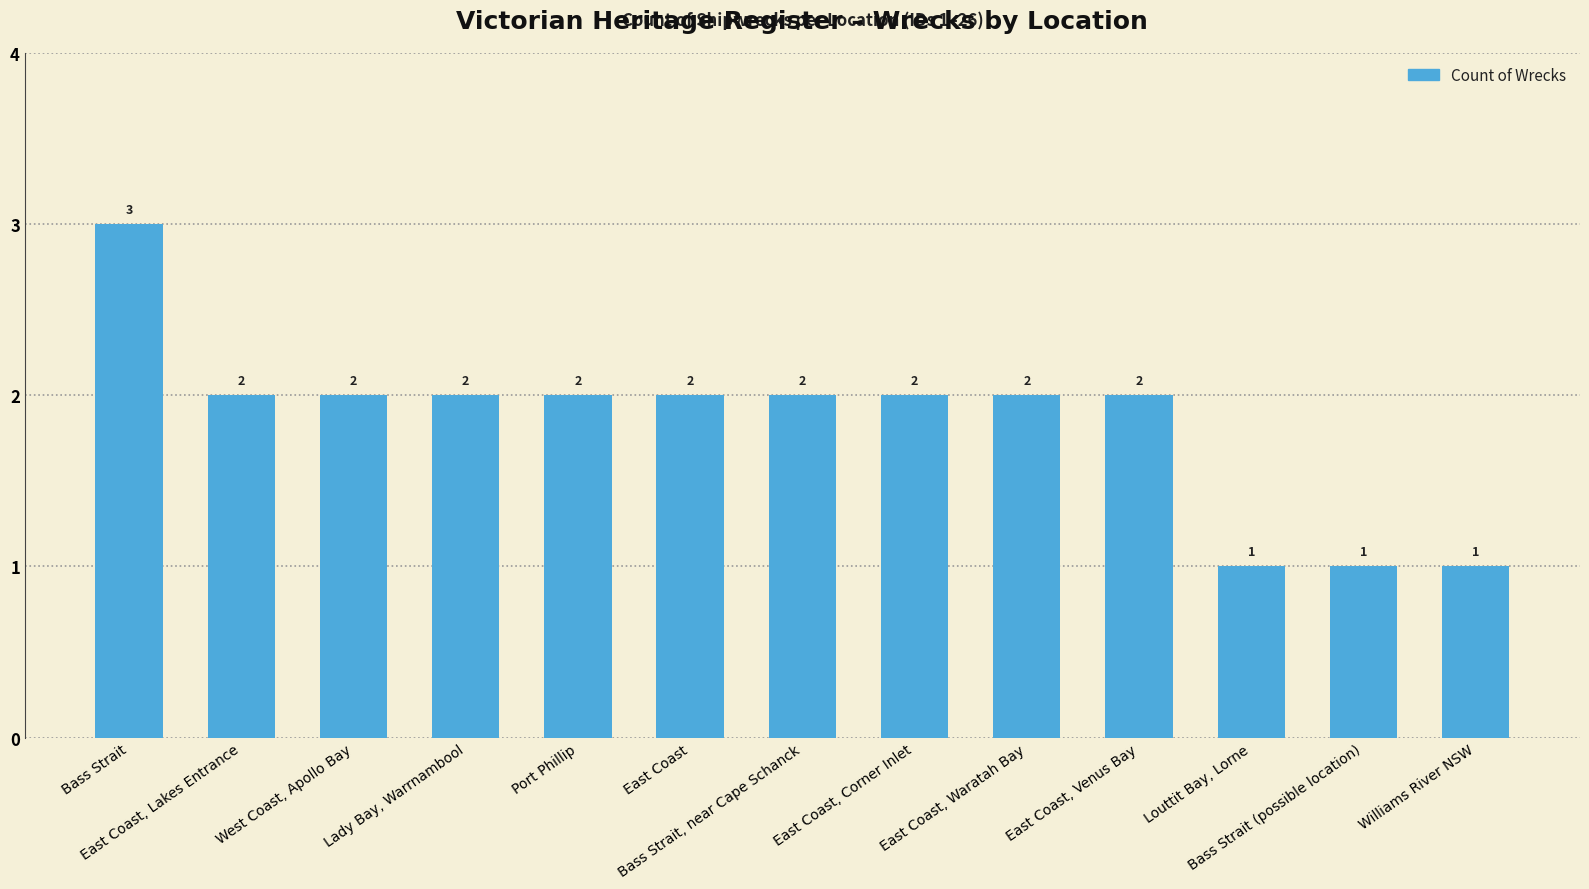

What position from the left is East Coast?

6